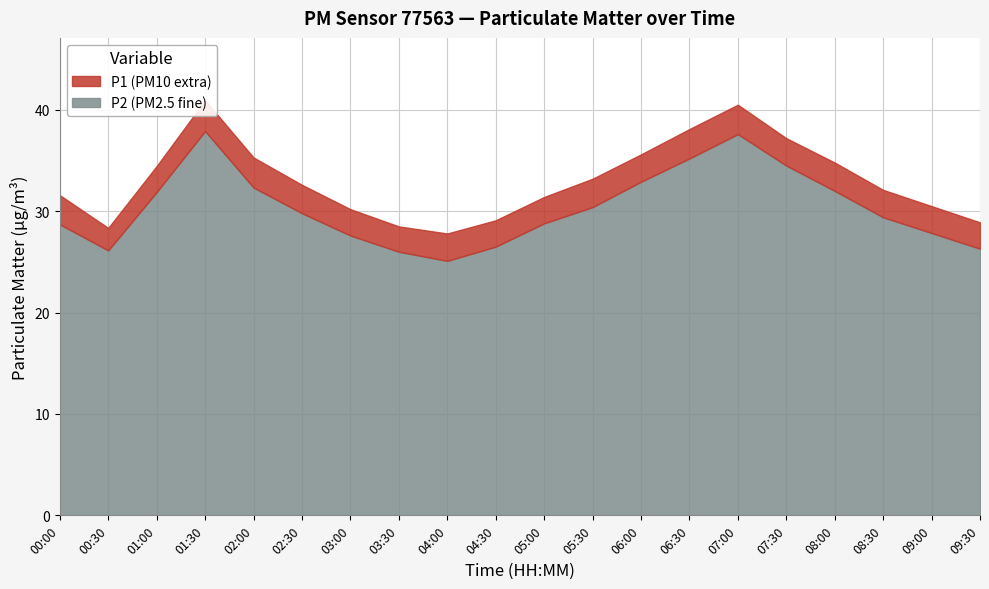

What is the difference between the P2 values at 01:30 and 05:30?

7.5